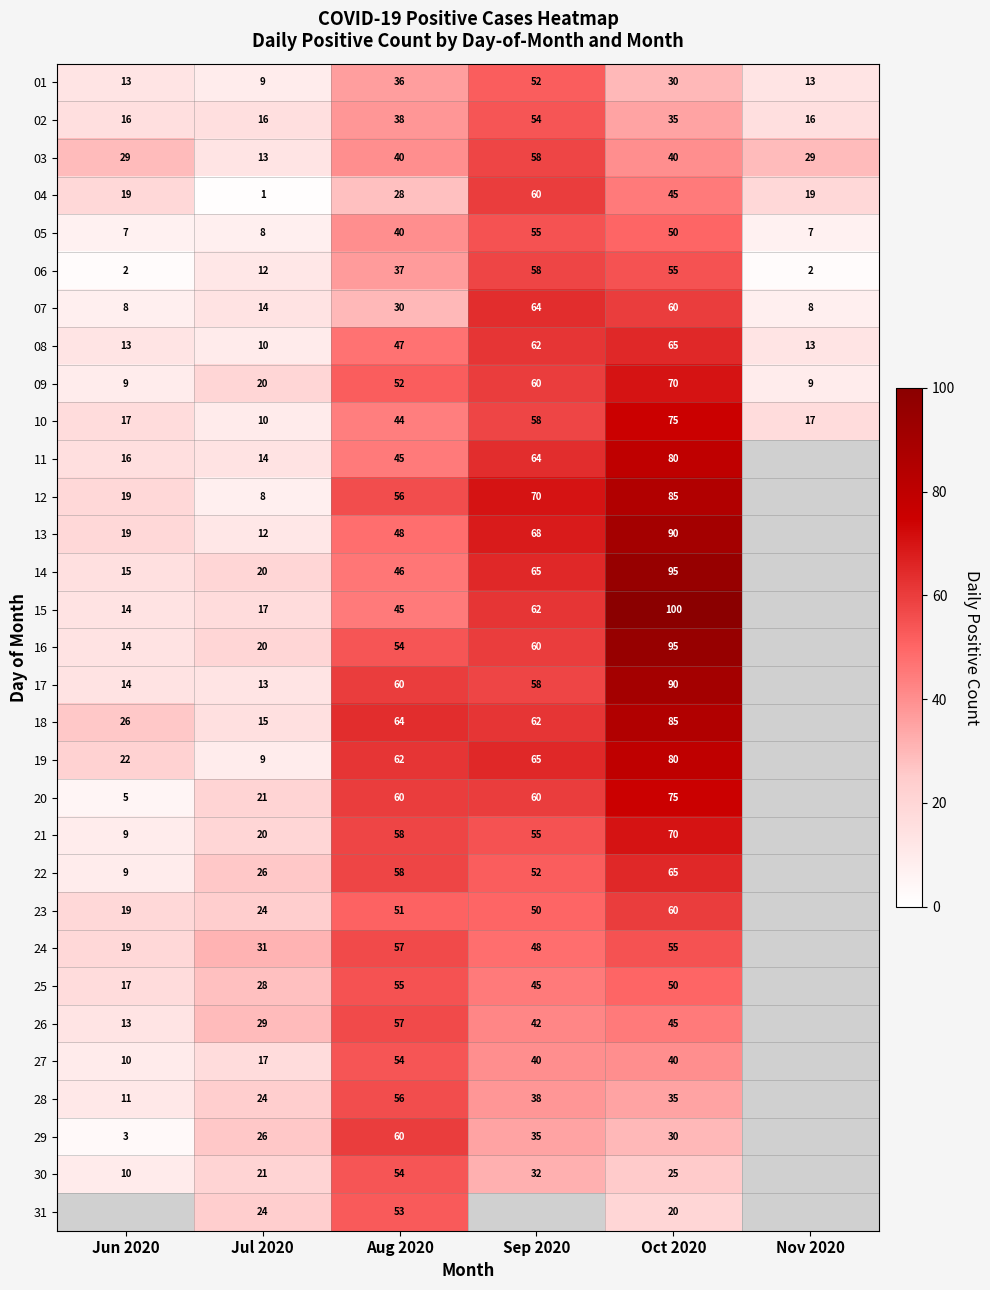

Where does the 01 series first go above 30?

Aug 2020